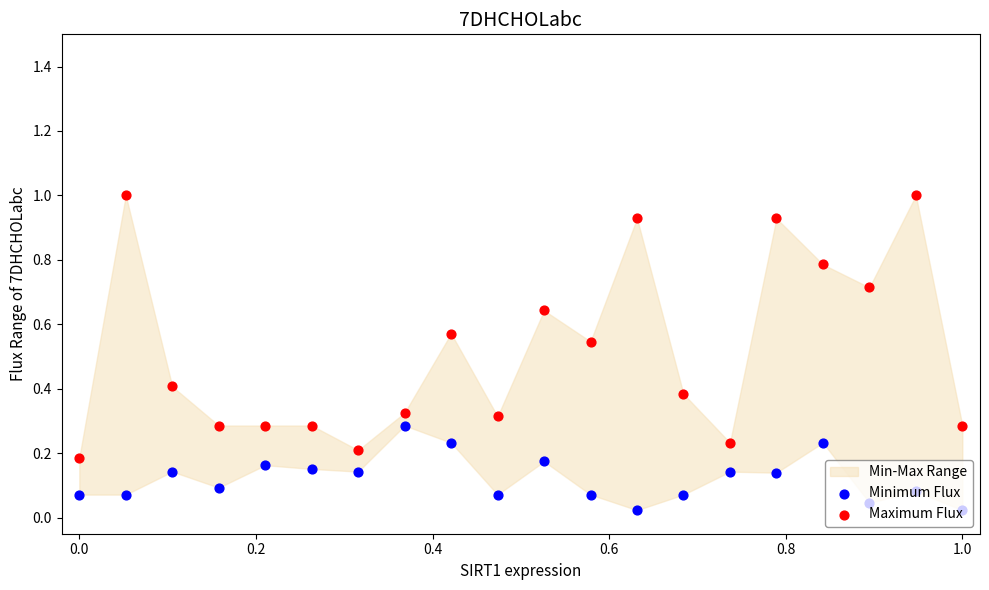

Which series has the largest total across all categories?

Maximum Flux